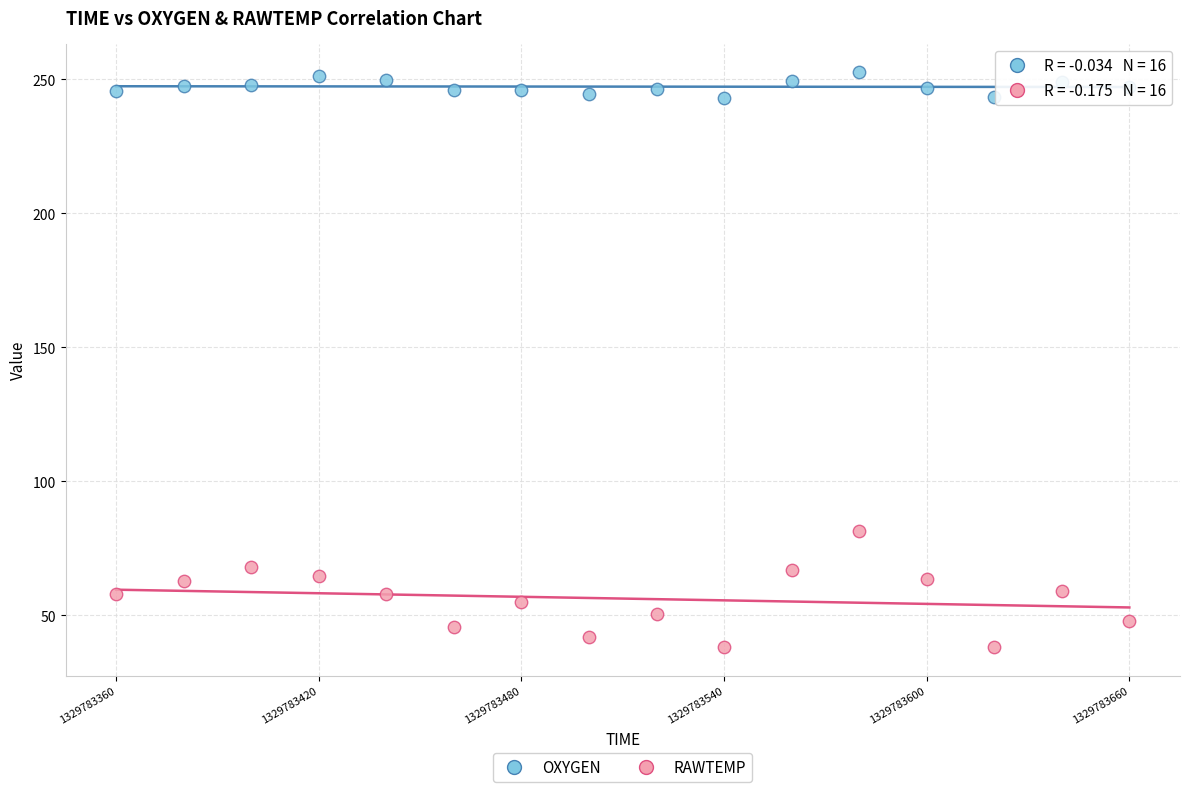

Which series has the largest Y range (max minus min)?

RAWTEMP